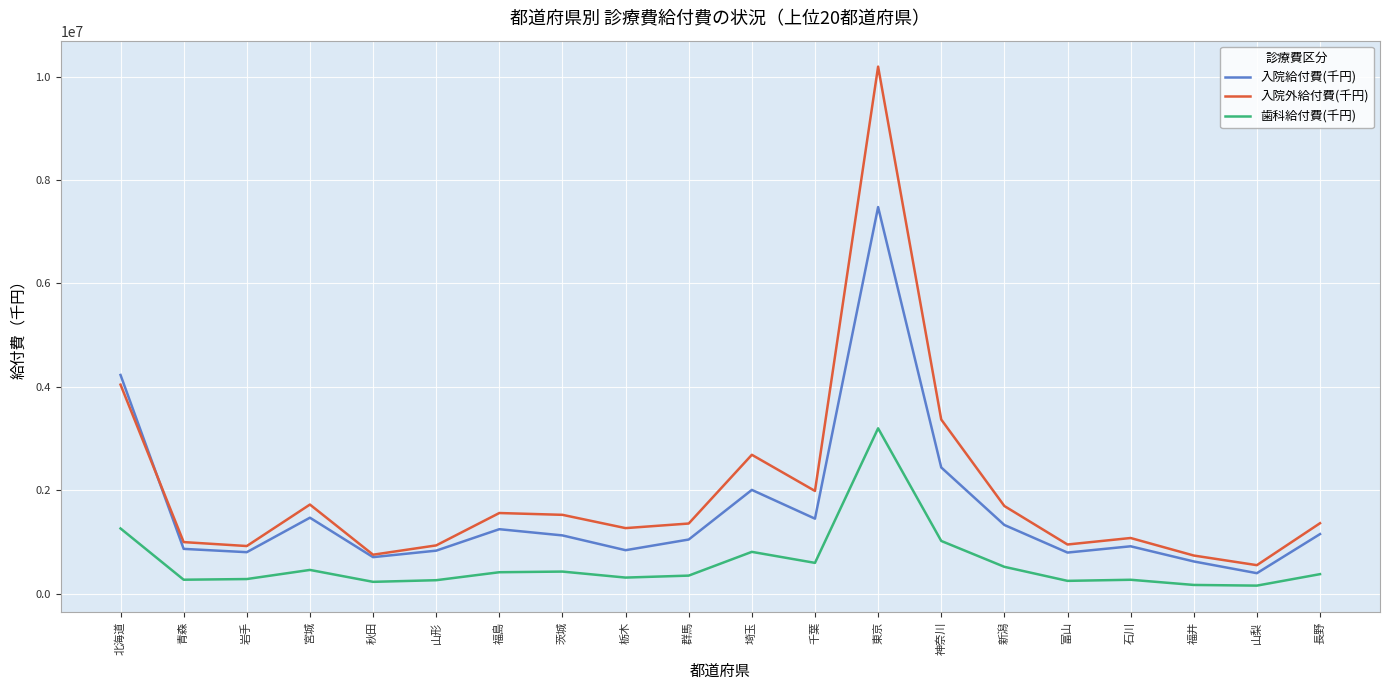

True or false: 歯科給付費(千円) and 入院外給付費(千円) cross at least once.

False